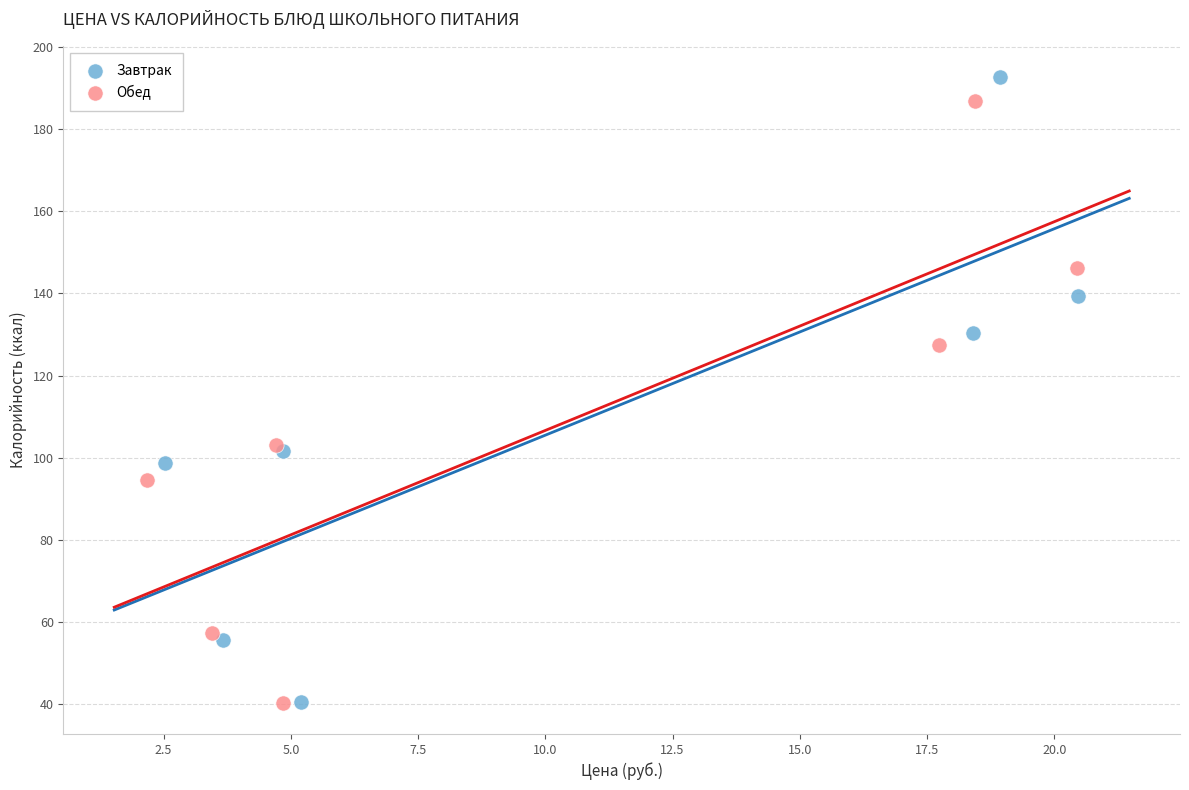

What are all the series names shown in the legend?

Завтрак, Обед